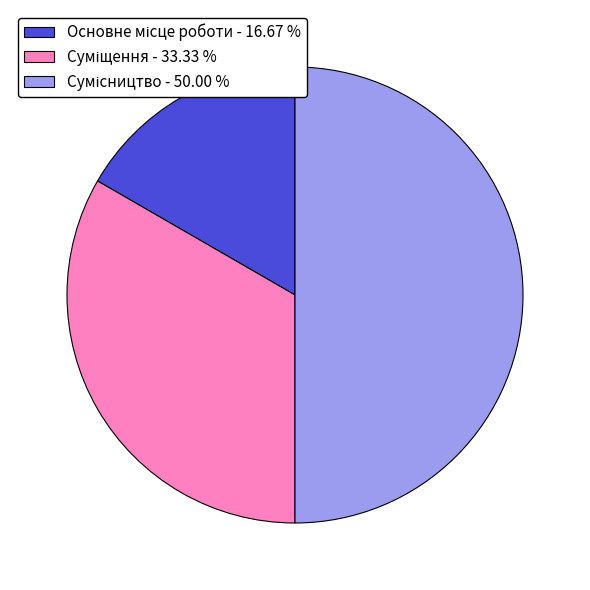

How many slices are in this pie chart?

3